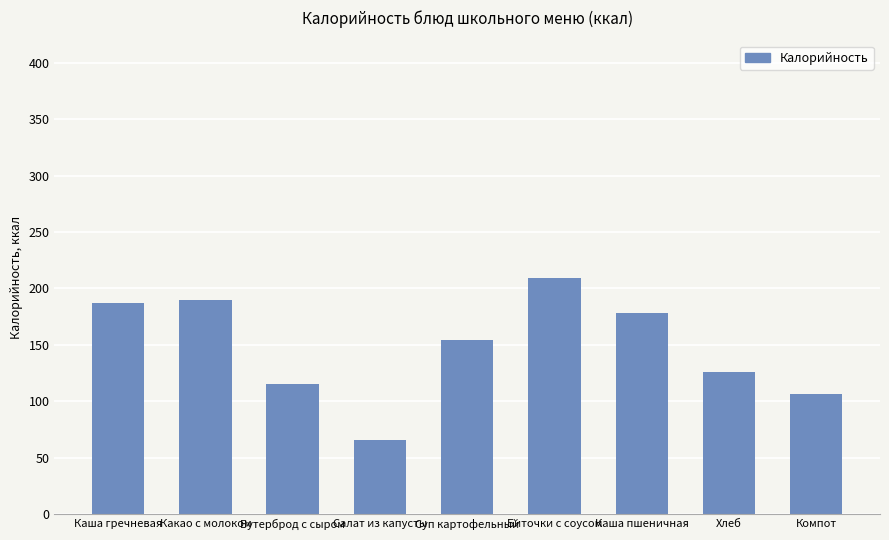

How many distinct data groups are displayed?

1